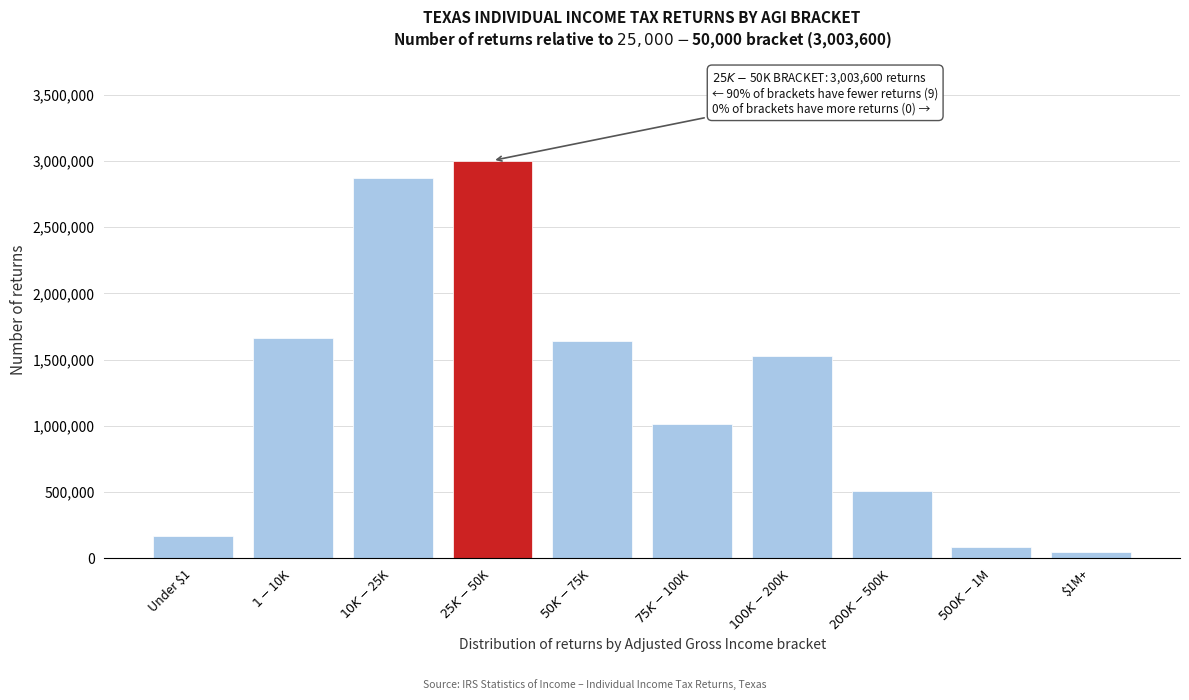

Reading right to left, extract all data points from this chart.

43970	82560	504160	1529680	1010290	1639210	3003600	2870670	1665950	170880